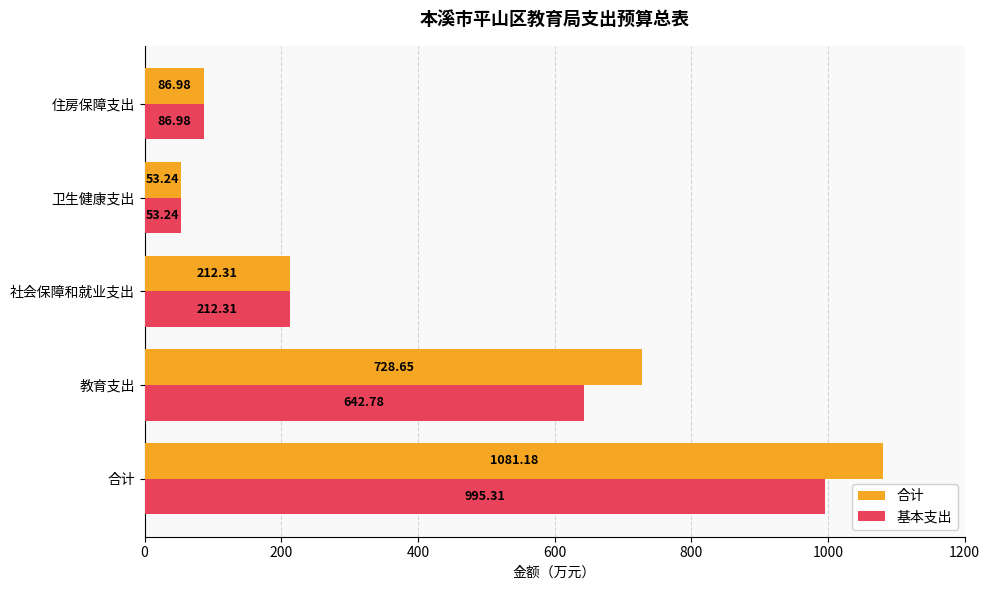

How many values in the 合计 series are below 212?

2